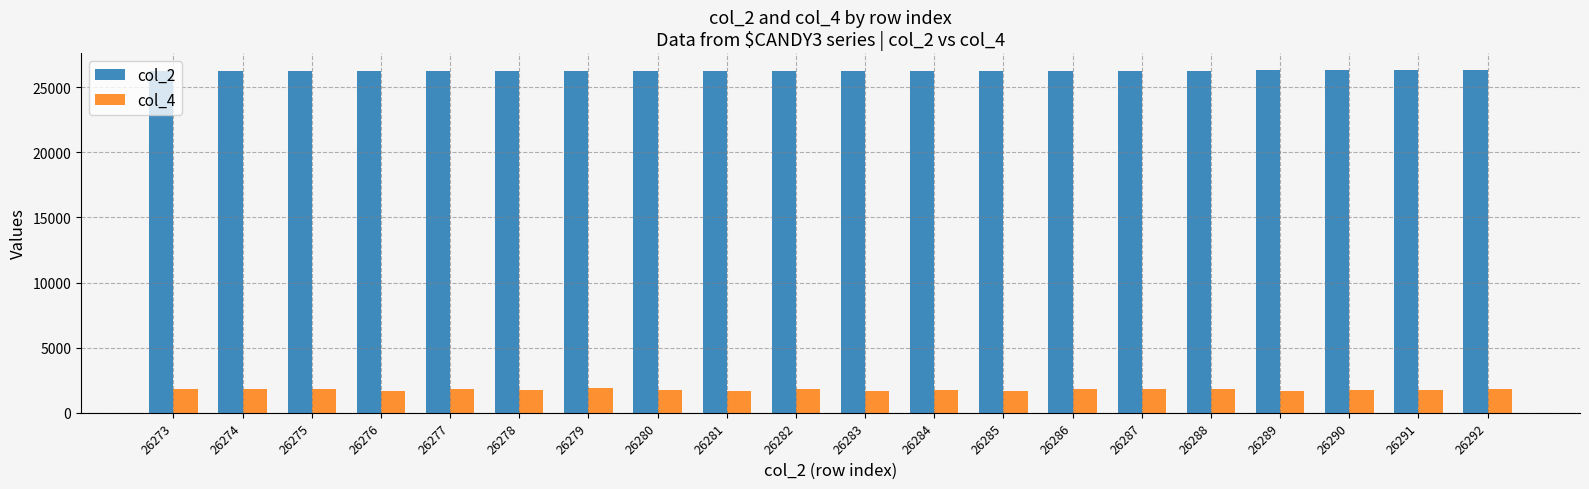

Which series has the largest total across all categories?

col_2